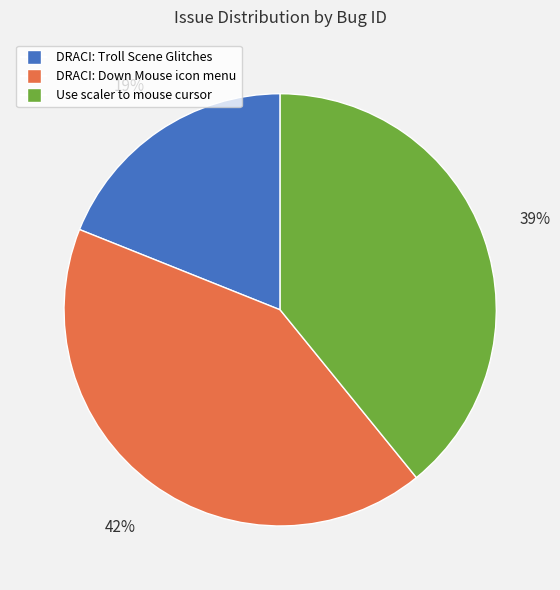

To the nearest percent, what is the difference between the largest and smallest slice percentages?

23%